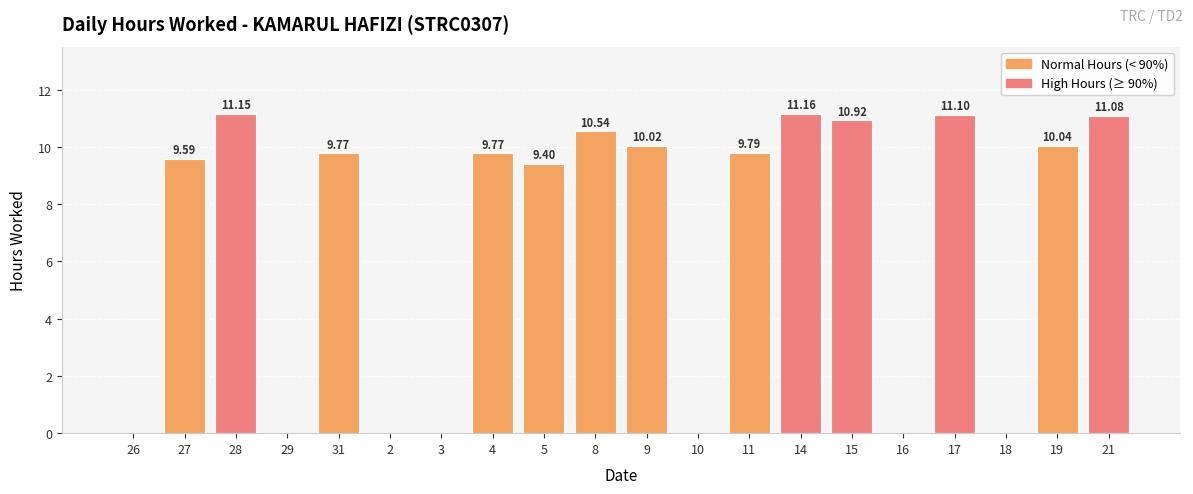

How many categories are shown in the chart?

20